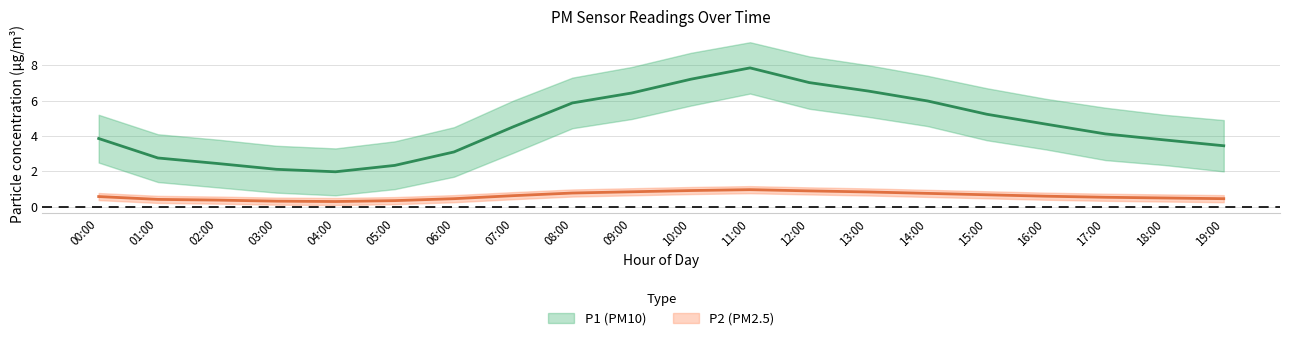

True or false: P2_upper has a value of 0.8 at 16:00.

True